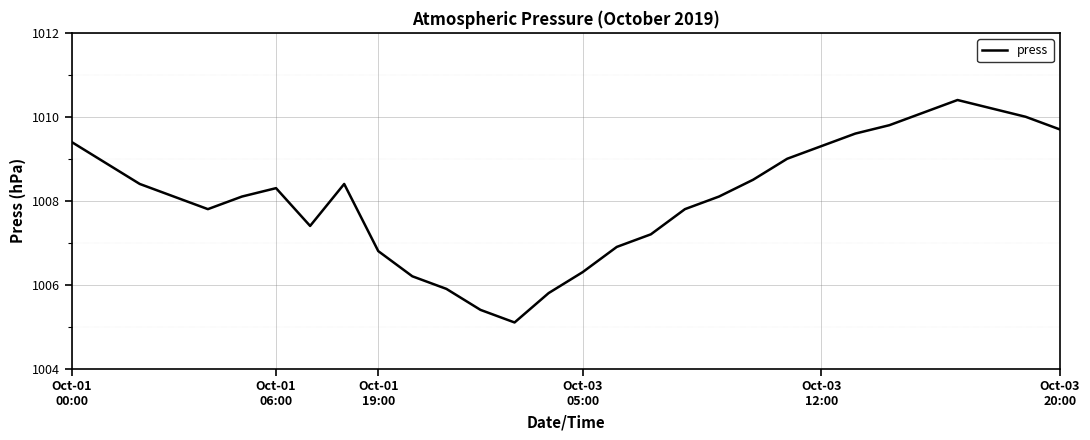

What is the greatest value displayed?

1010.4